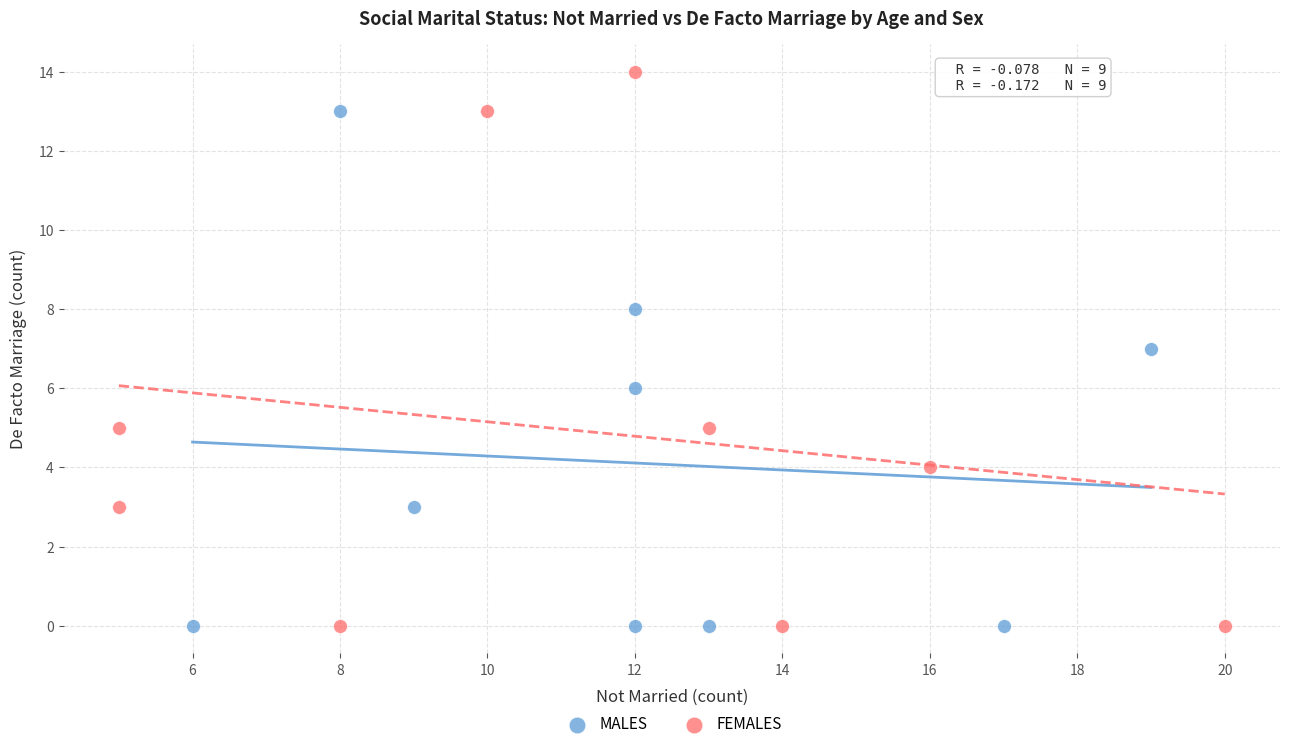

Which series reaches the maximum Y coordinate?

FEMALES